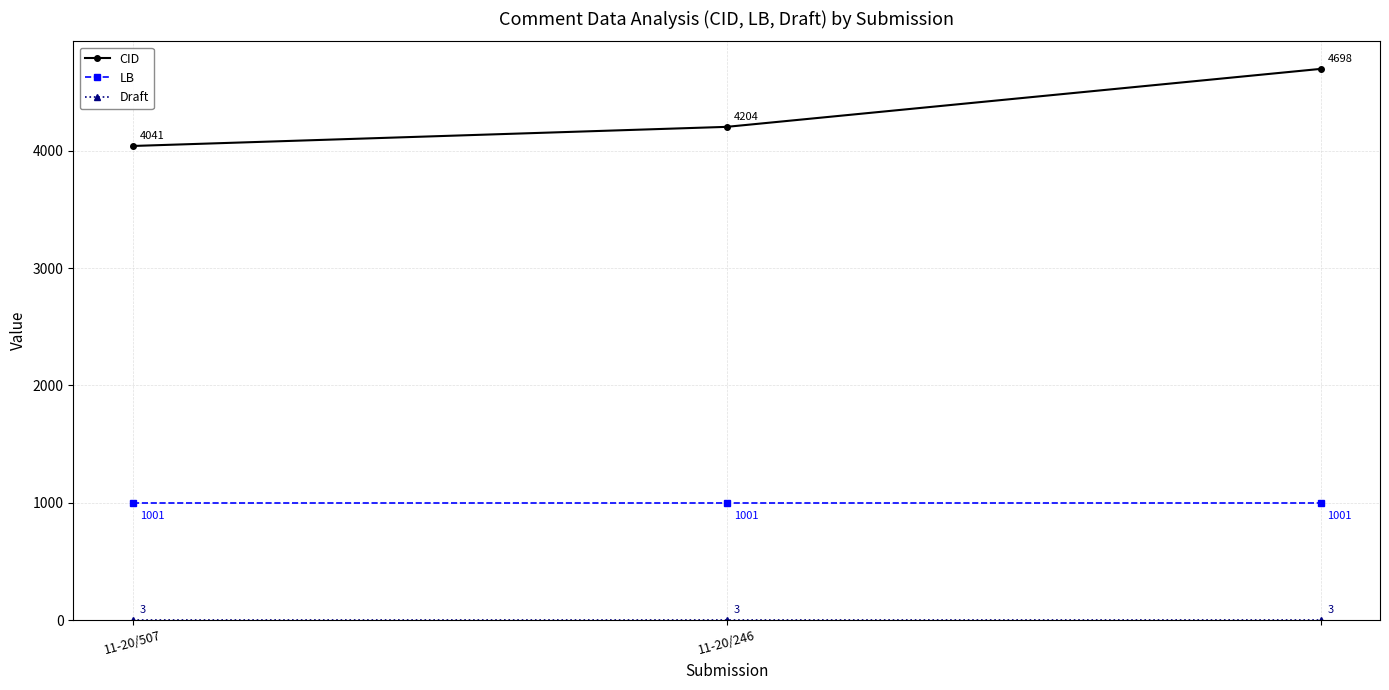

What is the minimum value for LB?

1001